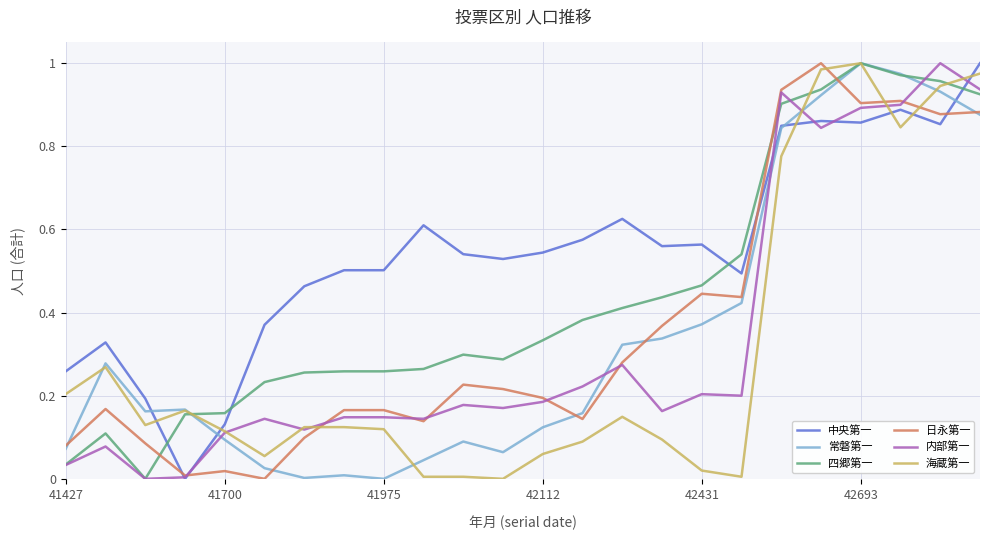

Which series has the largest total across all categories?

中央第一